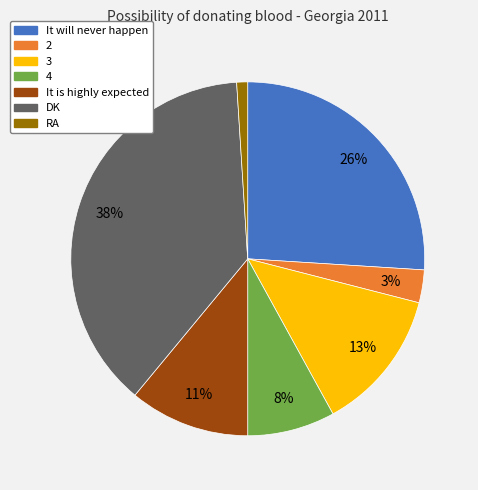

To the nearest percent, what is the combined percentage of RA and 4?

9%